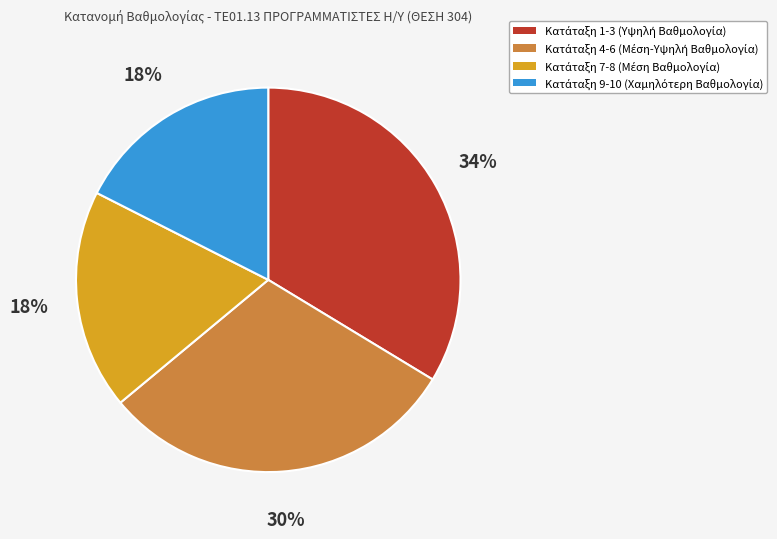

Is there any slice that represents more than half of the pie?

No